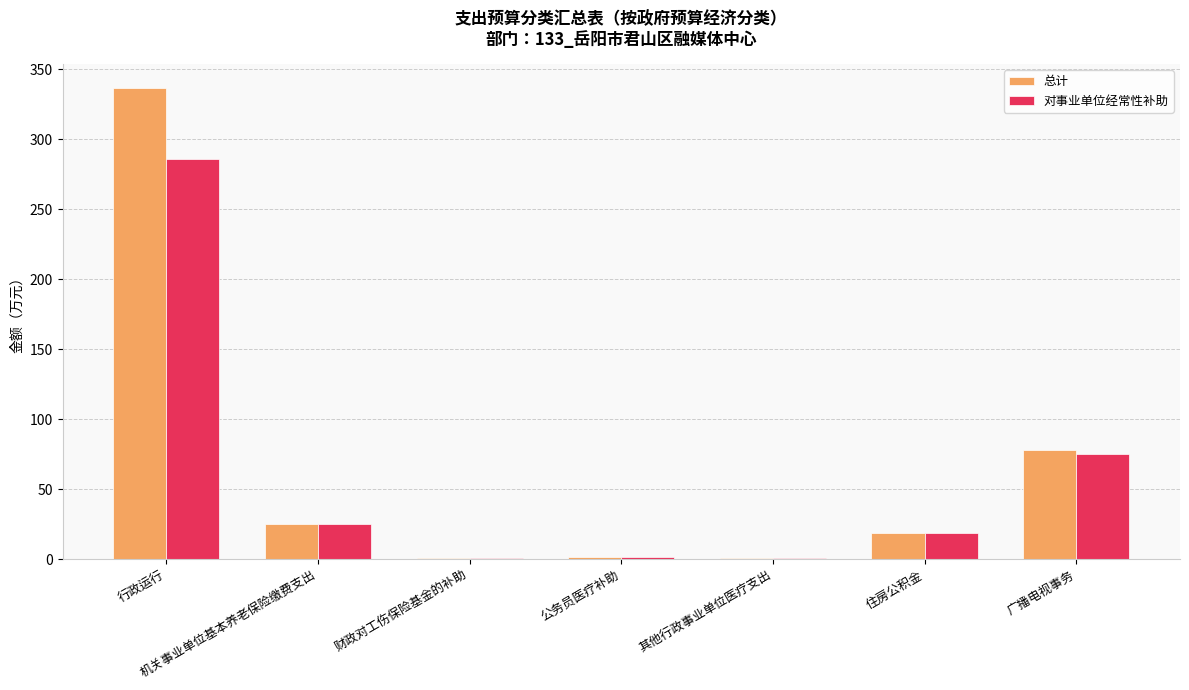

What is the spread (max minus min) of values at 广播电视事务?

3.0